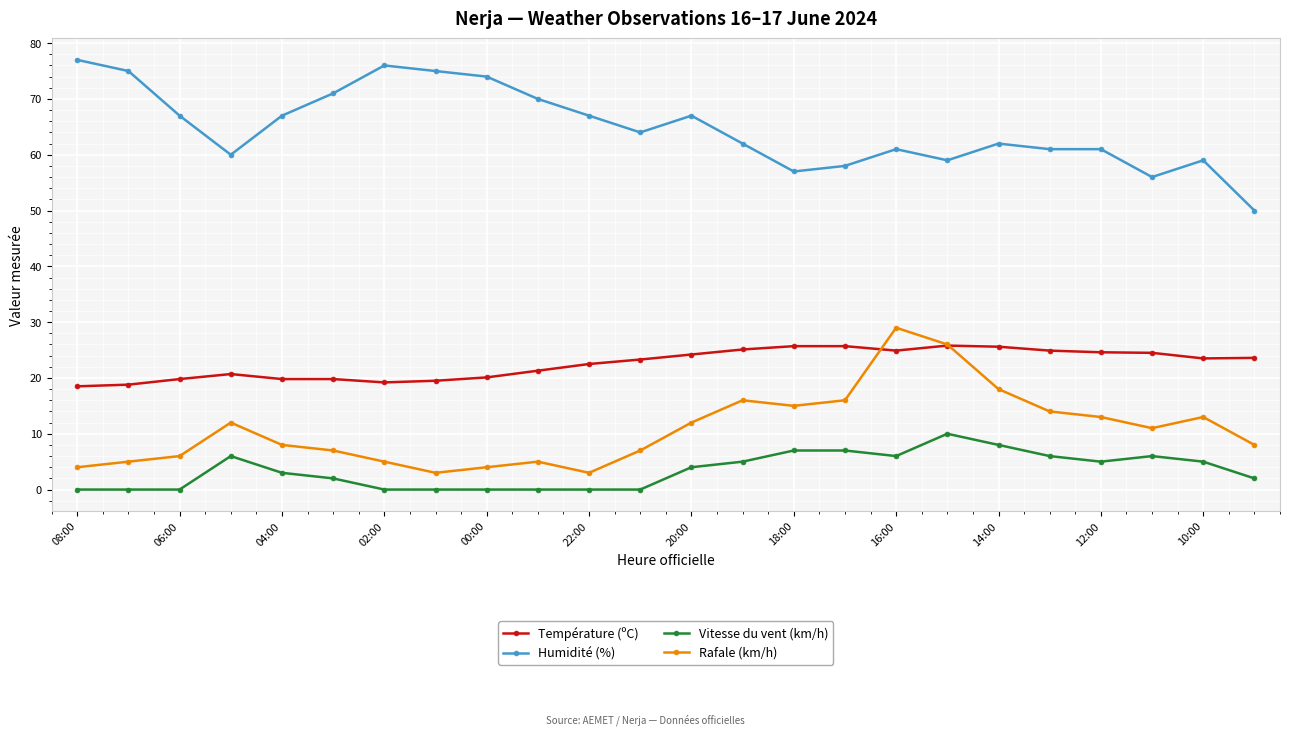

True or false: Humidité (%) has more than 1 interior local peaks.

True